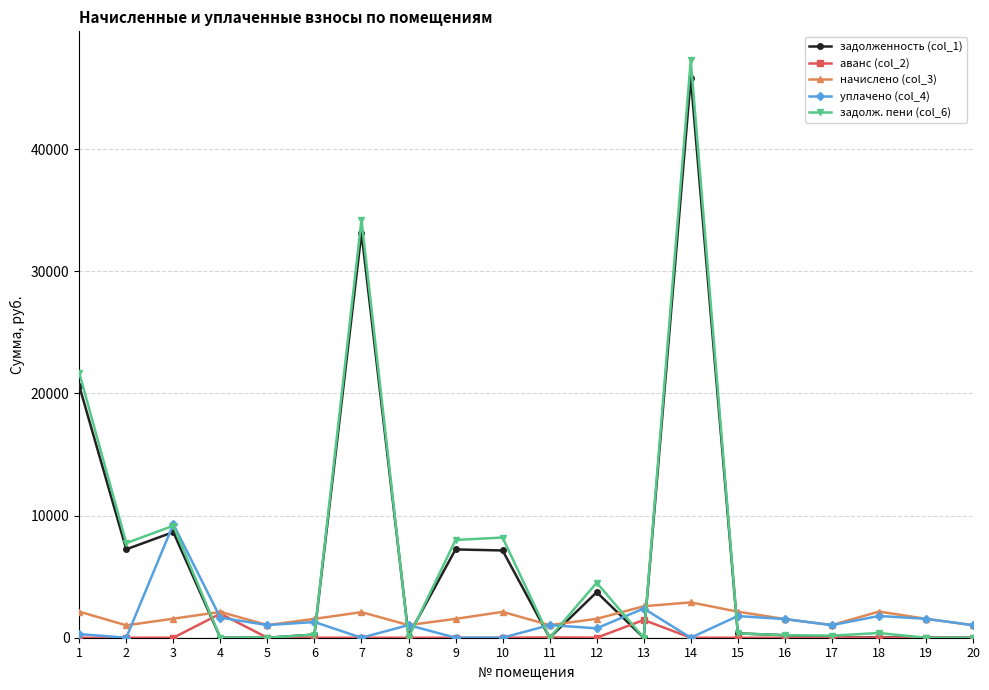

Where is задолж. пени (col_6) nearest to the value 23634?

1